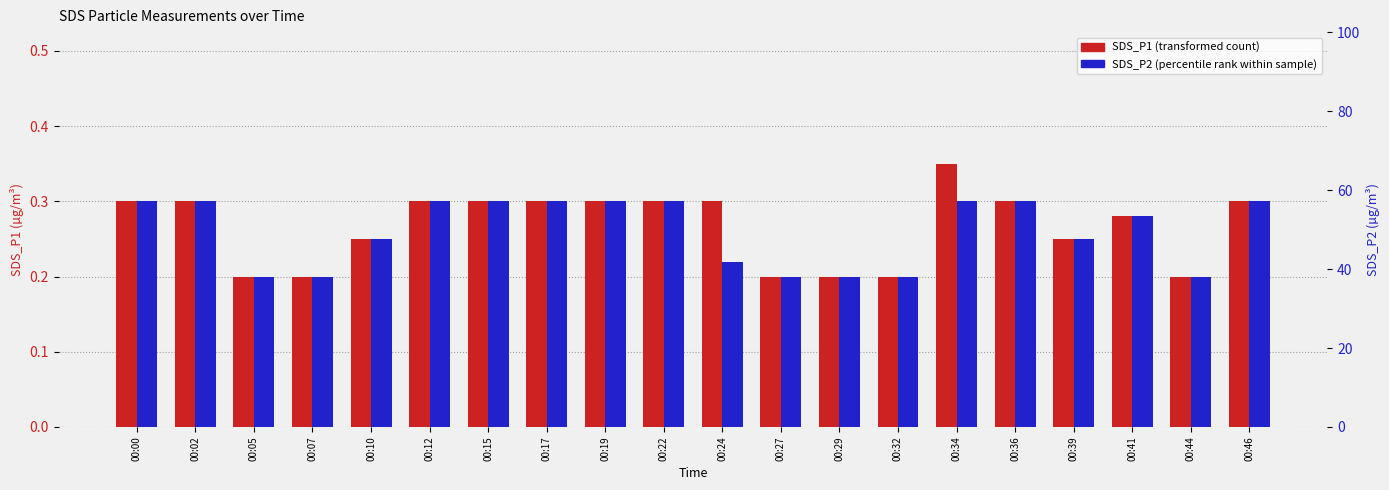

Is it true that SDS_P1 equals 0.4 at 00:39?

False